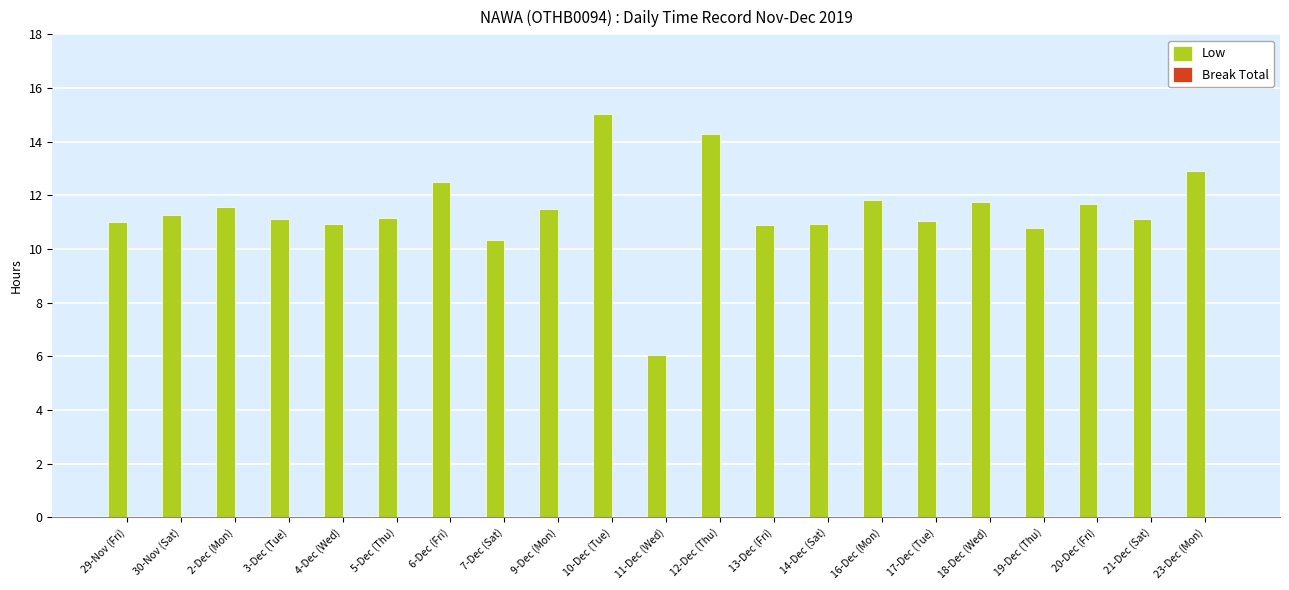

The value at 13-Dec (Fri) is 10.9. True or false?

True